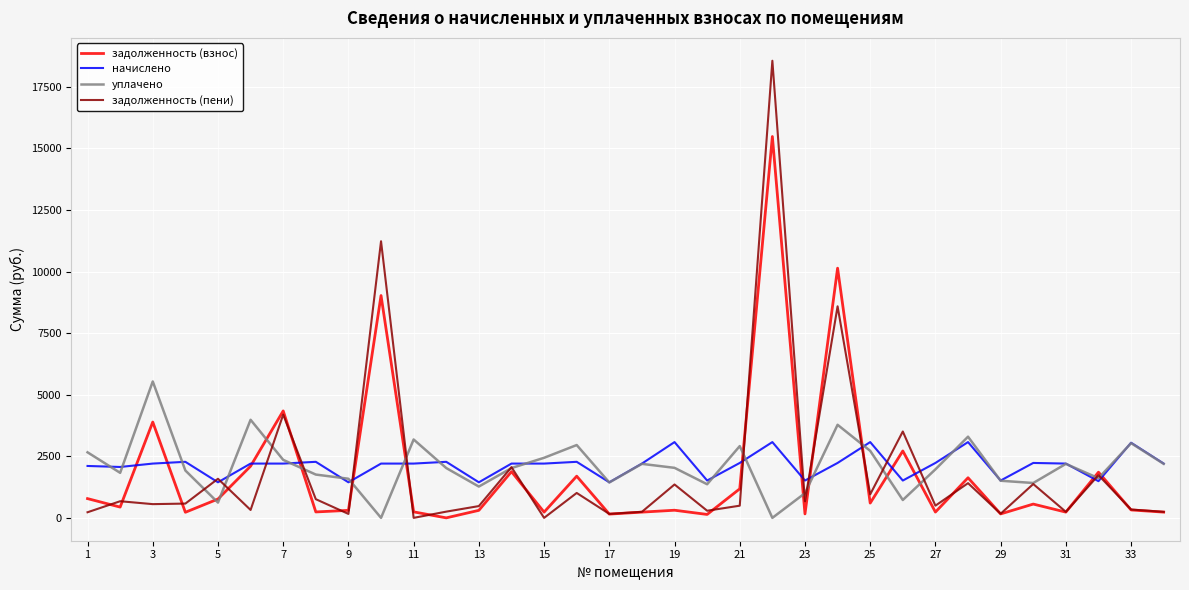

Count the number of categories in the chart.

34